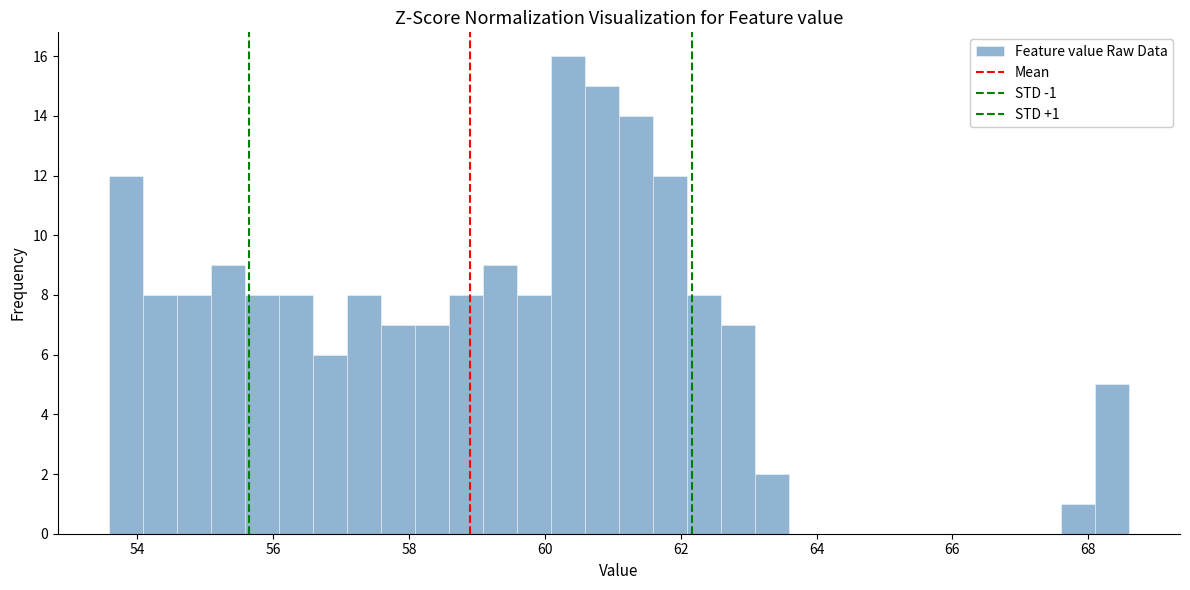

Read against the x-axis, roughly where is the centre of the tallest bar?

60.4